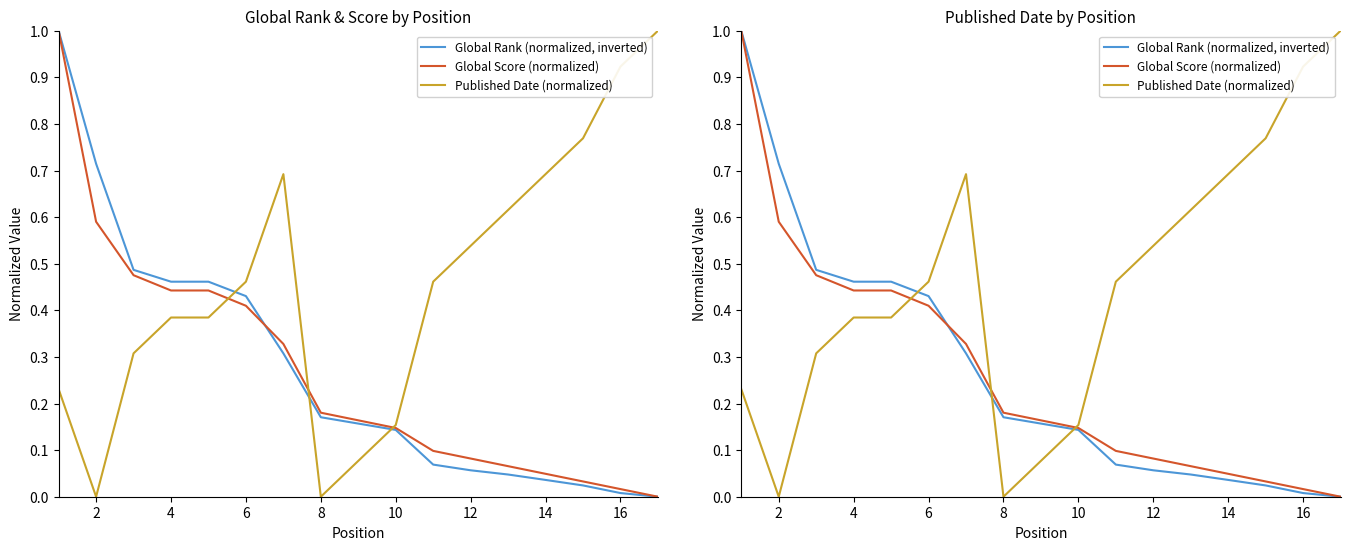

Rank the series by their maximum value, from highest to lowest.

Global Rank (normalized, inverted), Global Score (normalized), Published Date (normalized)